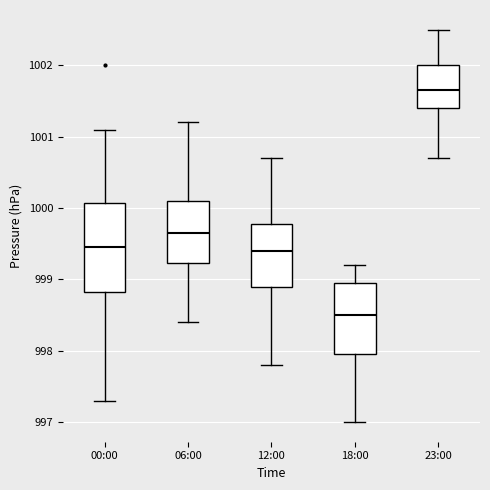

Reading left to right, transcribe this box plot: for each box, give where its median line is, the range the box spans, and where its two whiskers end, as read against the y-axis. The values are not printed on the chart, so give them approximately, as read against the axis.

00:00: median 999.5, box 998.8 to 1000.1, whiskers 997.3 to 1001.1
06:00: median 999.7, box 999.2 to 1000.1, whiskers 998.4 to 1001.2
12:00: median 999.4, box 998.9 to 999.8, whiskers 997.8 to 1000.7
18:00: median 998.5, box 998.0 to 999.0, whiskers 997.0 to 999.2
23:00: median 1001.7, box 1001.4 to 1002.0, whiskers 1000.7 to 1002.5